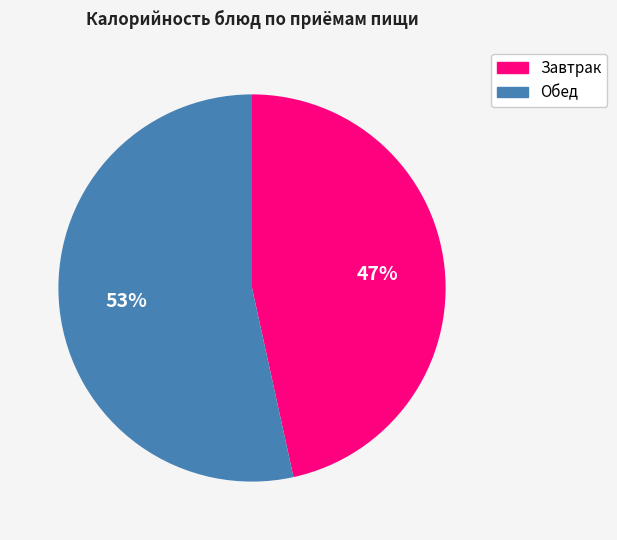

Does any single category account for the majority?

Yes